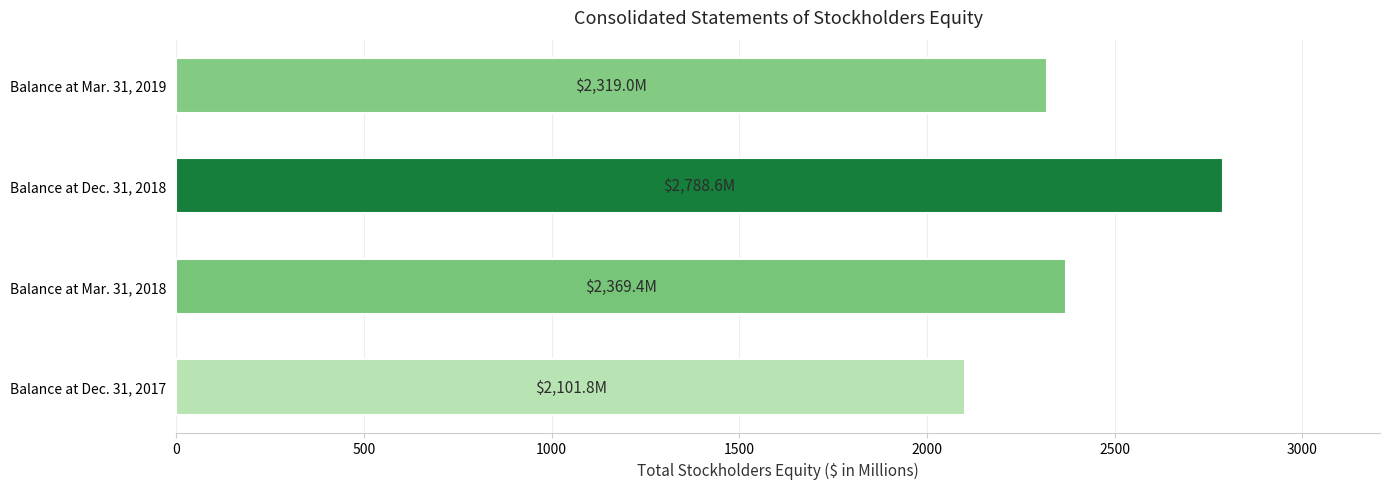

Is it true that the value at Balance at Dec. 31, 2018 is 2788.6?

True